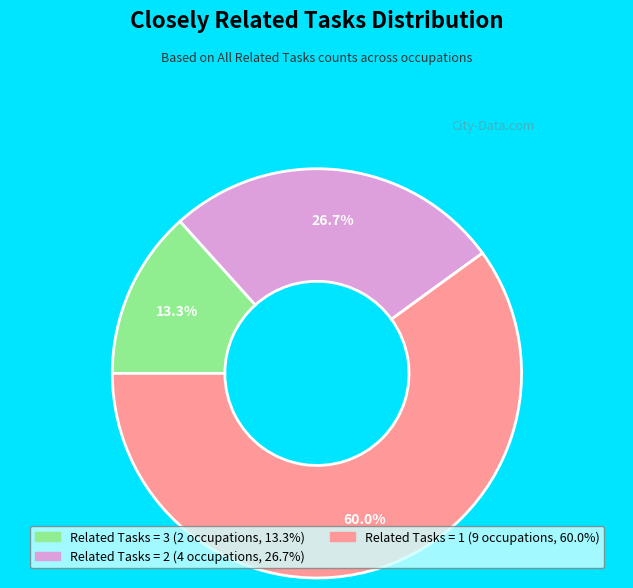

Does any single category account for the majority?

Yes